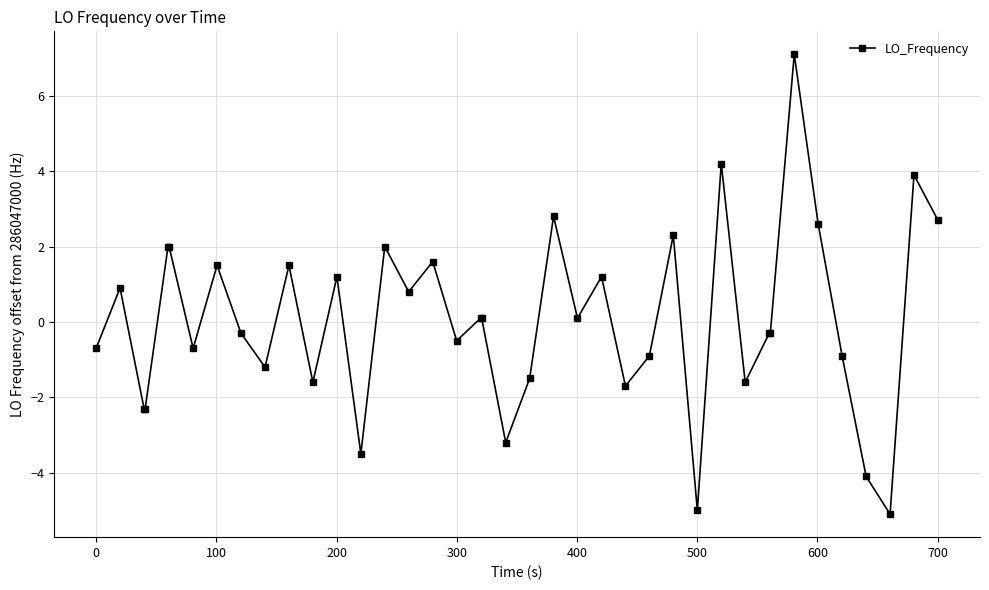

What is the smallest value displayed?

-5.1